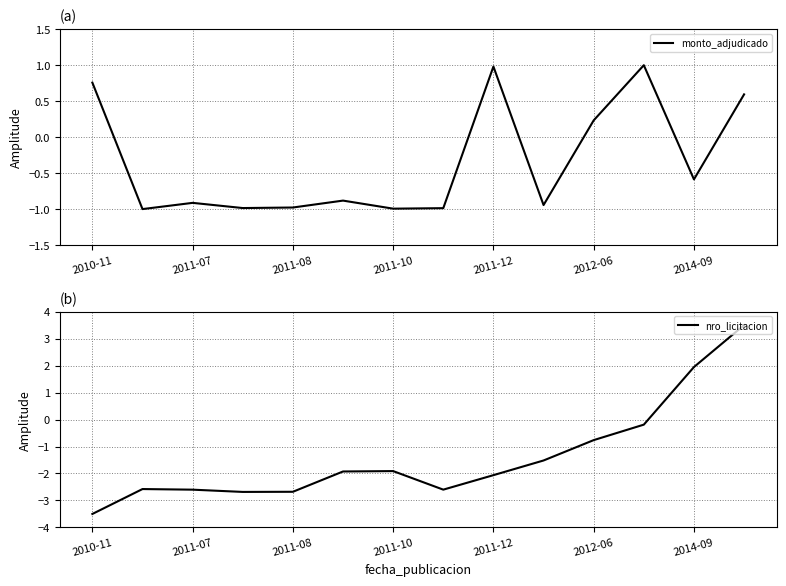

The monto_adjudicado series shows 1.0 at 2011-12. True or false?

True